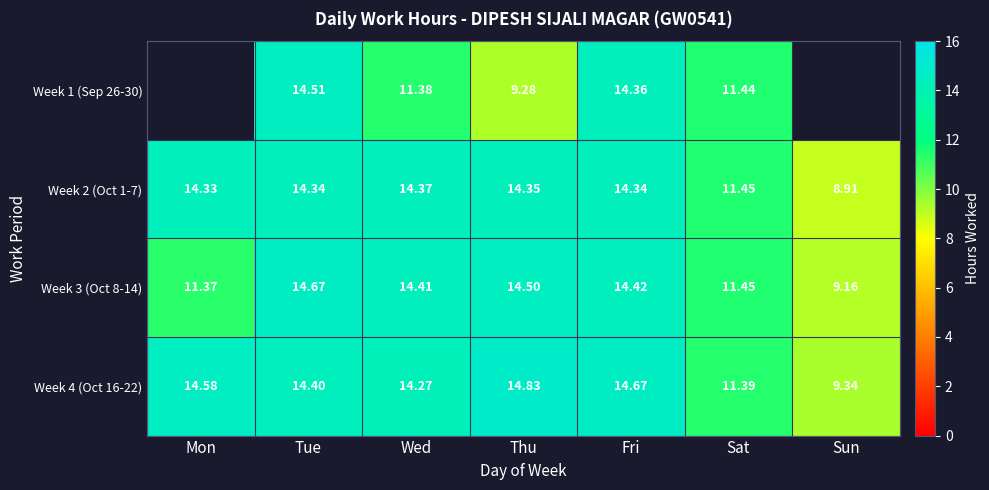

Count the number of categories in the chart.

7